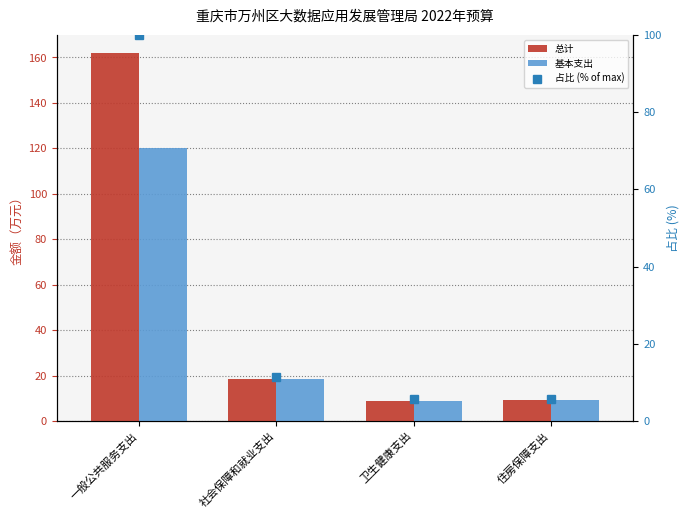

Rank the series at 一般公共服务支出 from highest to lowest value.

总计, 基本支出, 占比 (% of max)